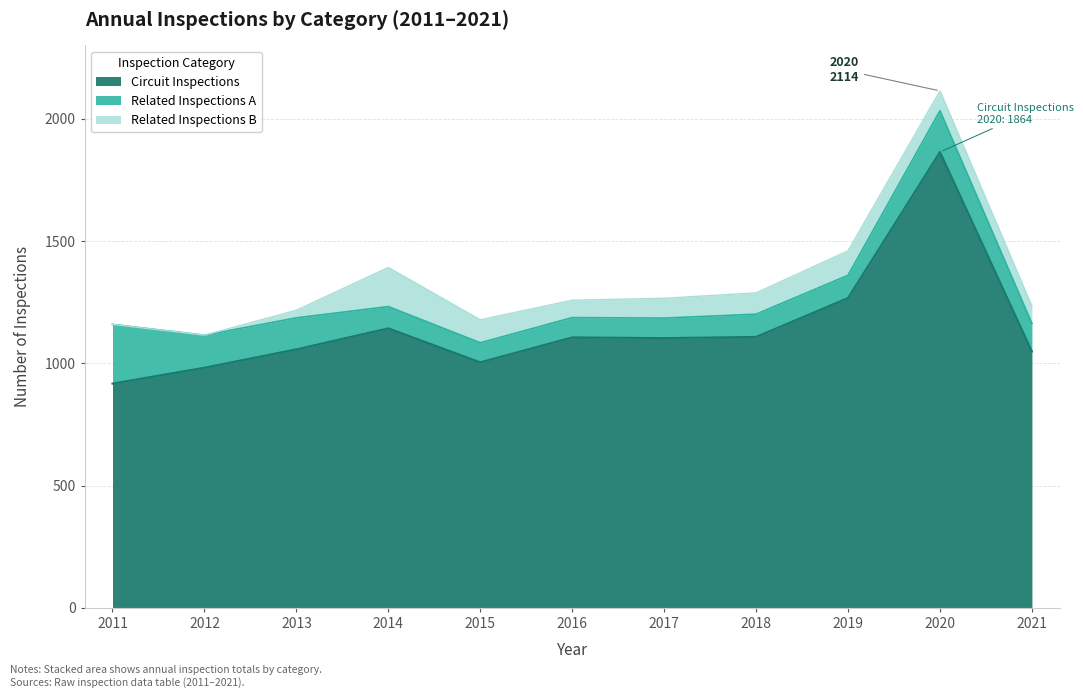

Between 2013 and 2012, which is larger?

2013